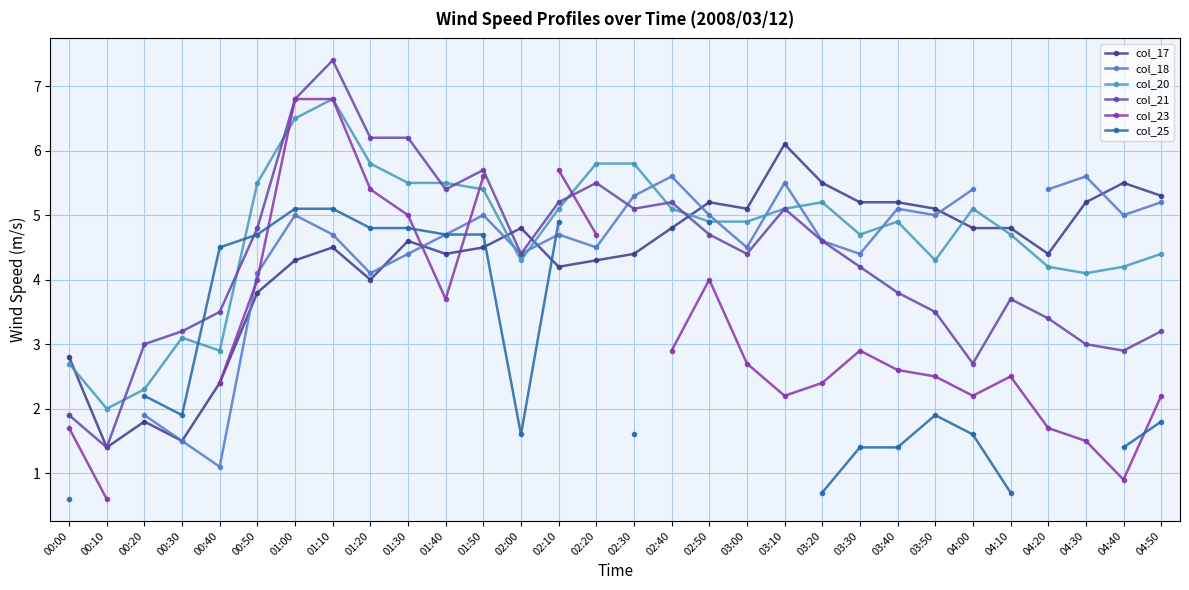

True or false: col_17 and col_23 intersect in this chart.

True